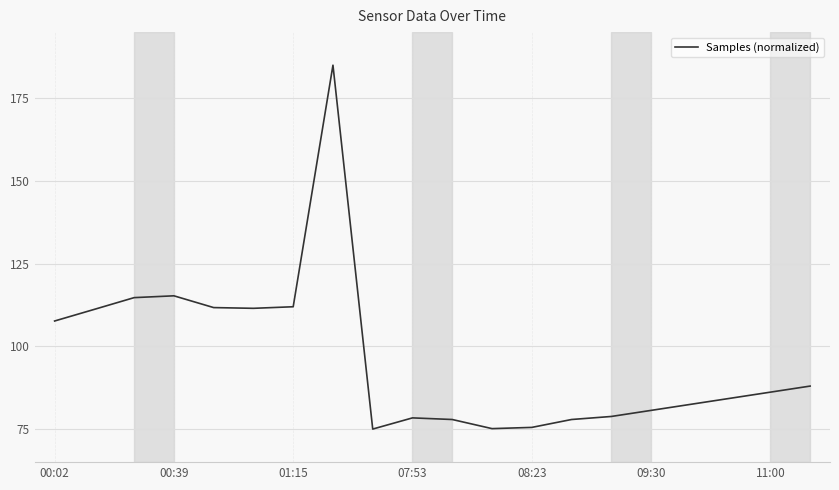

What is the smallest value displayed?

75.0